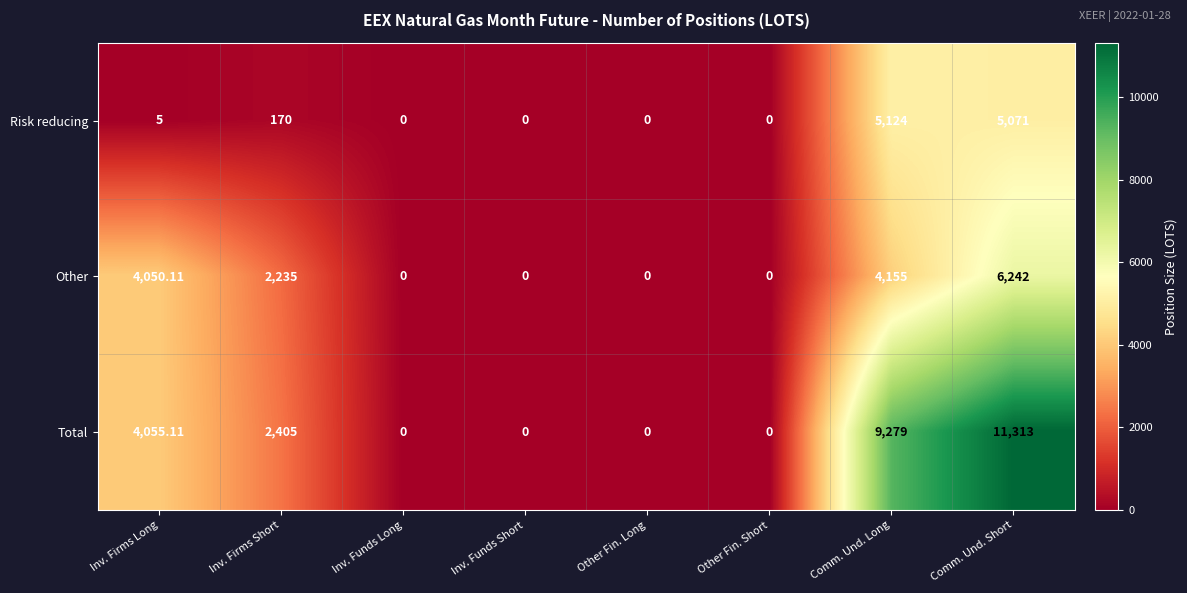

How many distinct data groups are displayed?

3